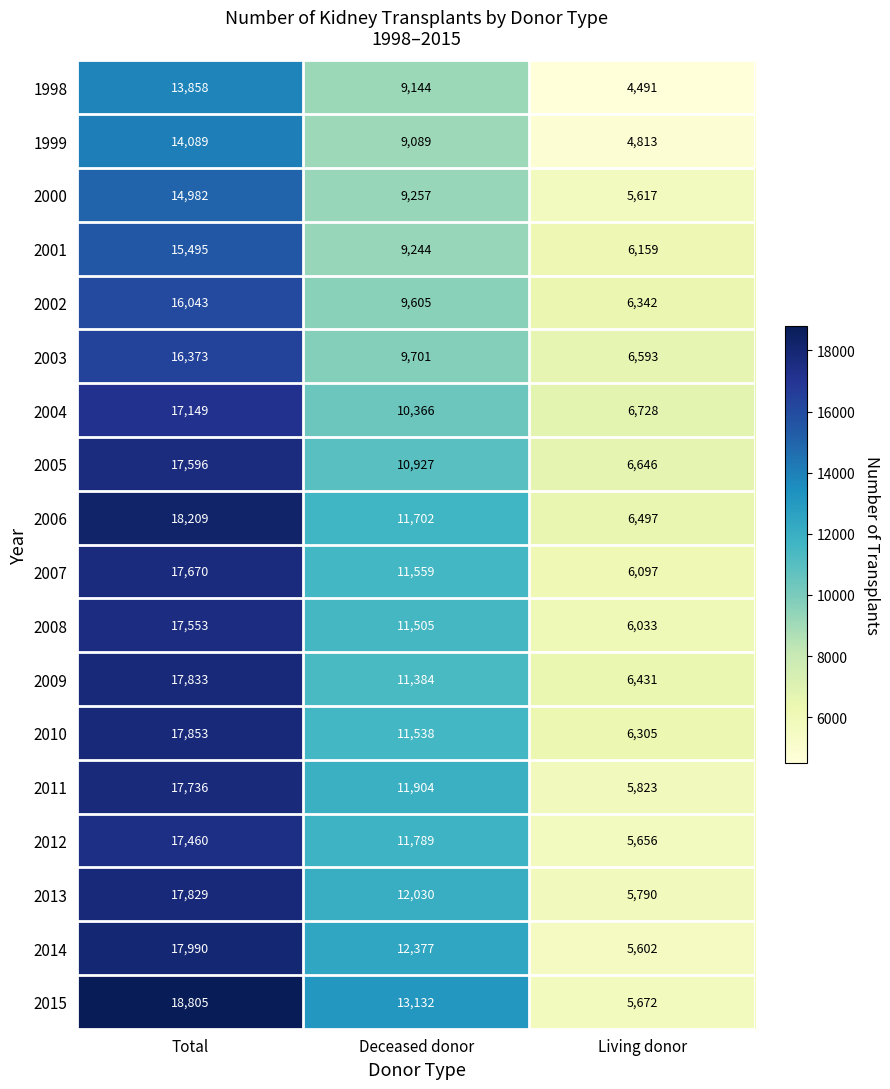

Between Total and Living donor, which series saw the biggest shift?

2015